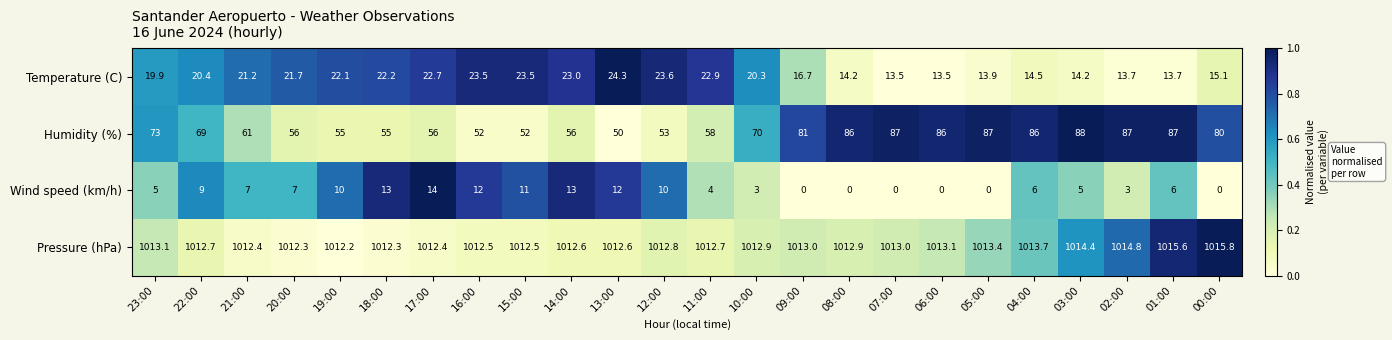

Which label corresponds to the largest value in the chart?

00:00